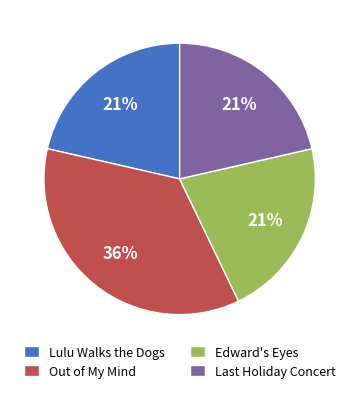

What percentage is the Edward's Eyes slice, to the nearest percent?

21%